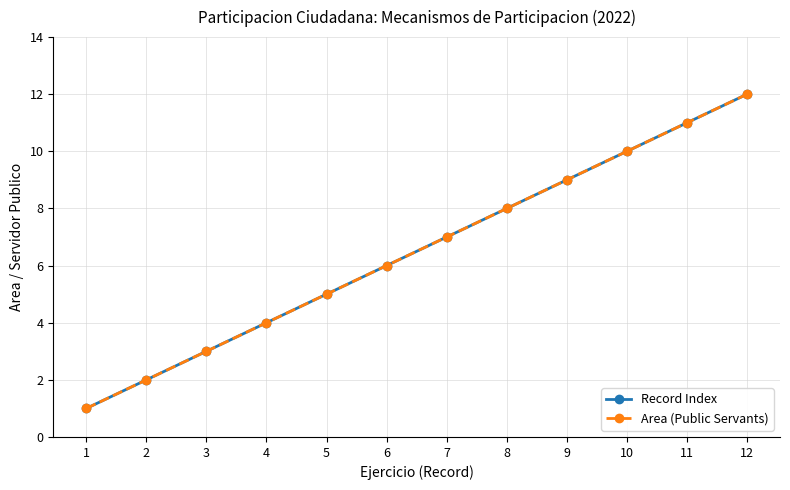

How many lines are shown in the chart?

2